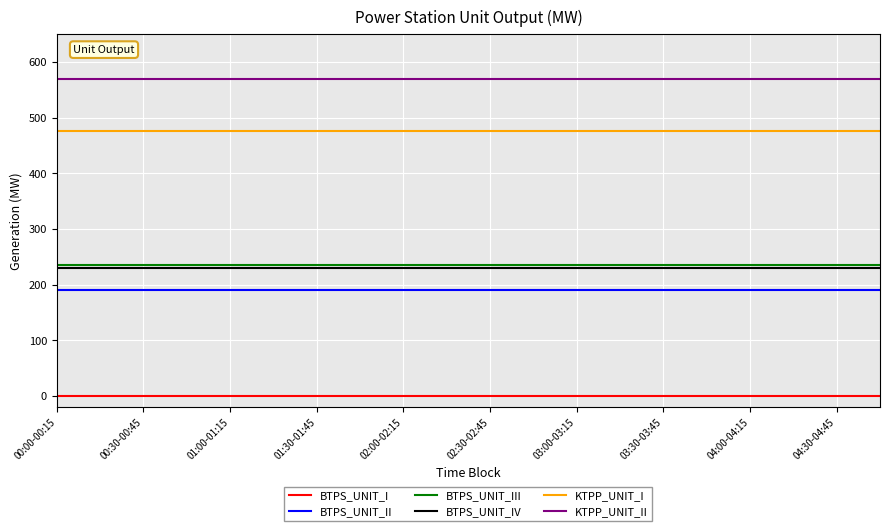

True or false: BTPS_UNIT_IV and BTPS_UNIT_I cross at least once.

False